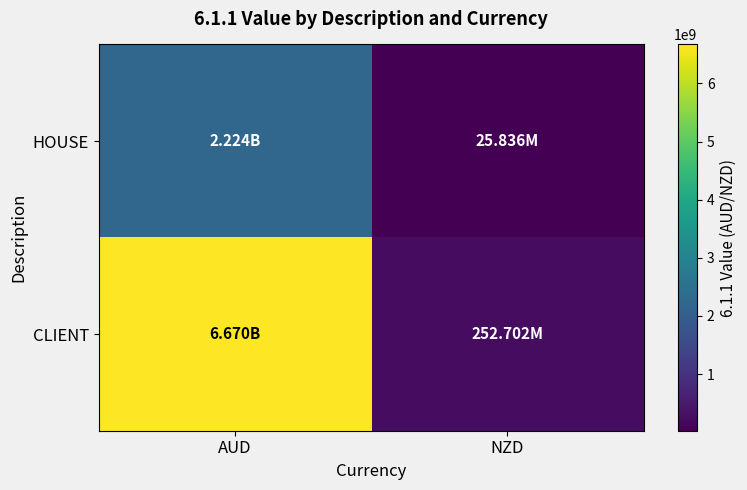

Which series has the largest total across all categories?

CLIENT